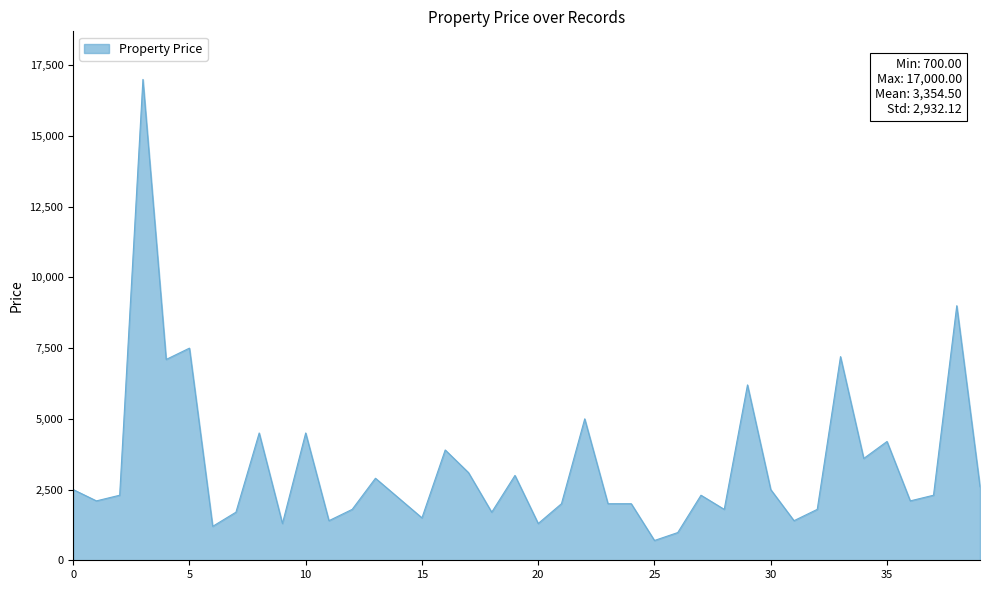

What is the difference between the maximum and minimum values?

16300